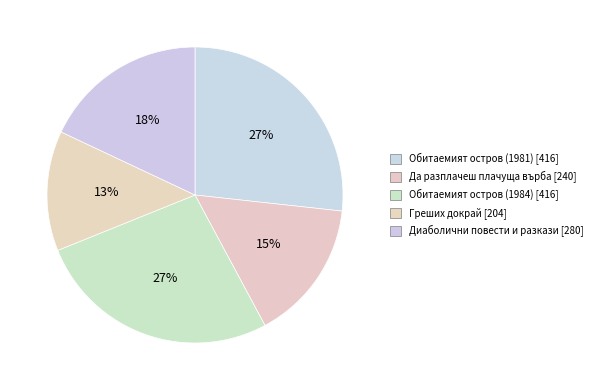

The Диаболични повести и разкази slice represents 18% of the pie. True or false?

True